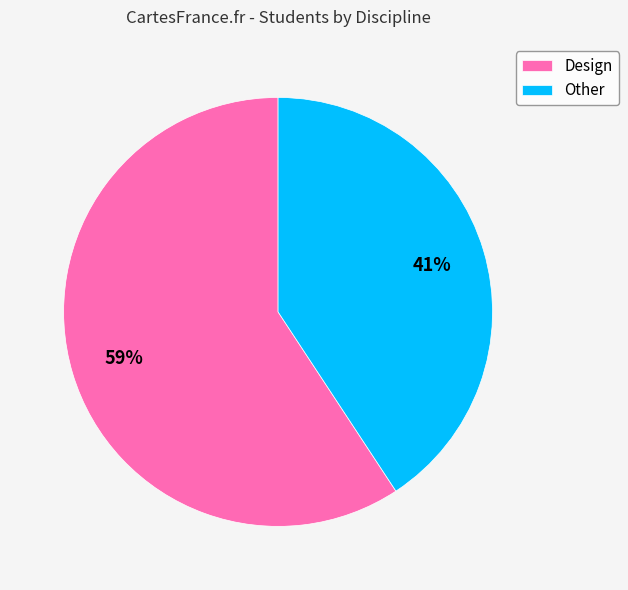

To the nearest percent, what is the average slice percentage?

50%